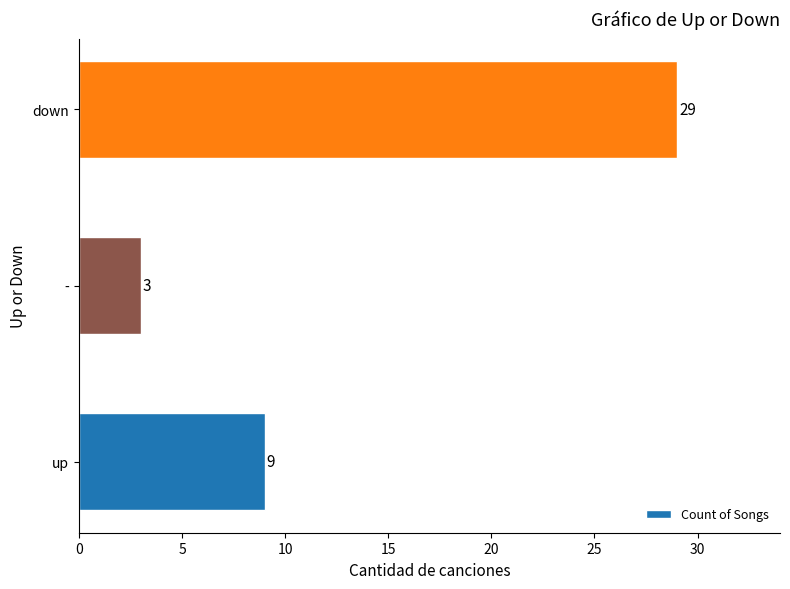

How many distinct data groups are displayed?

1